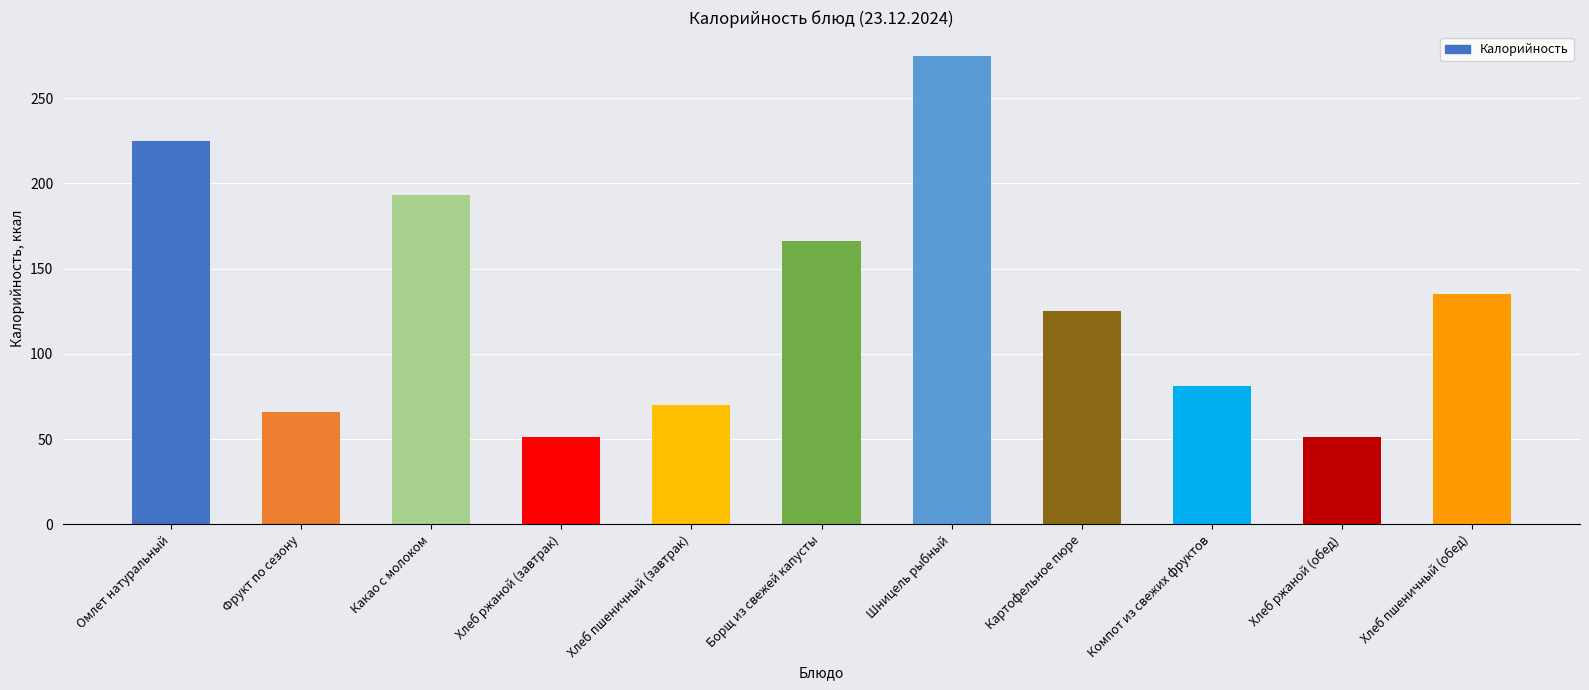

How many values are below 125?

5